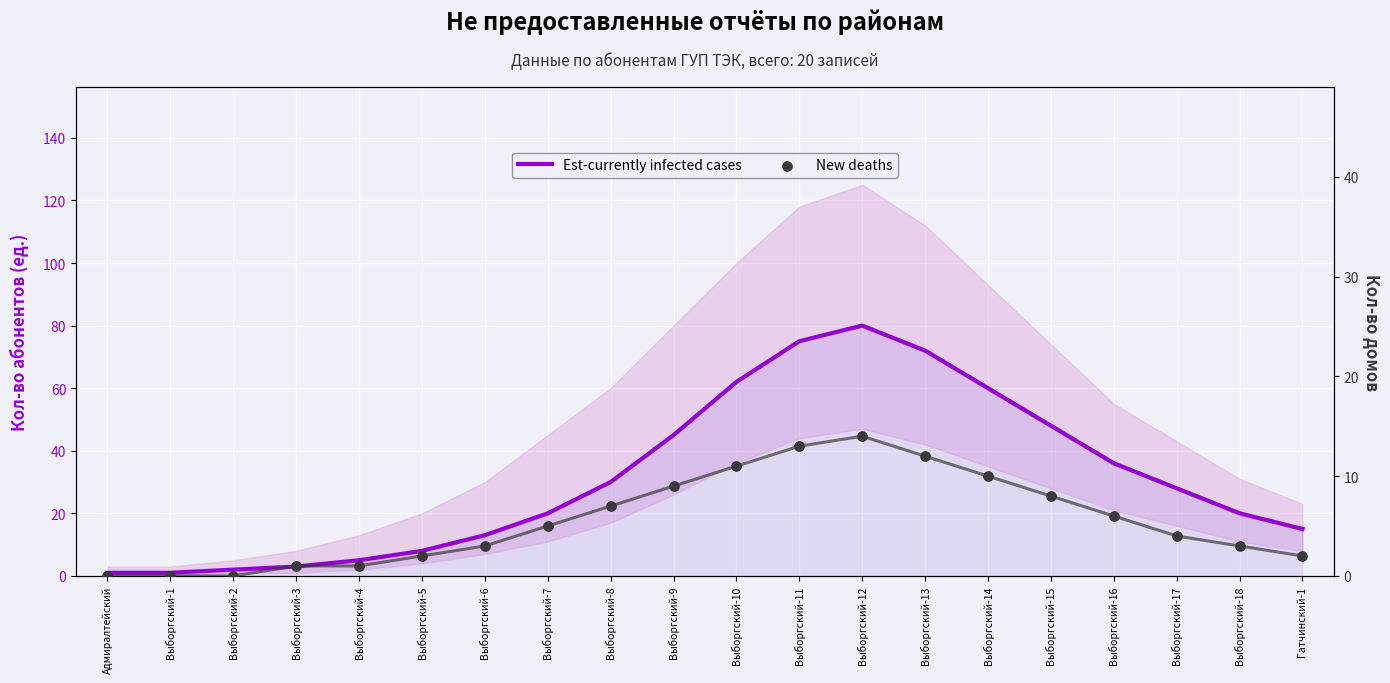

Which series reaches the maximum Y coordinate?

Est-currently infected cases